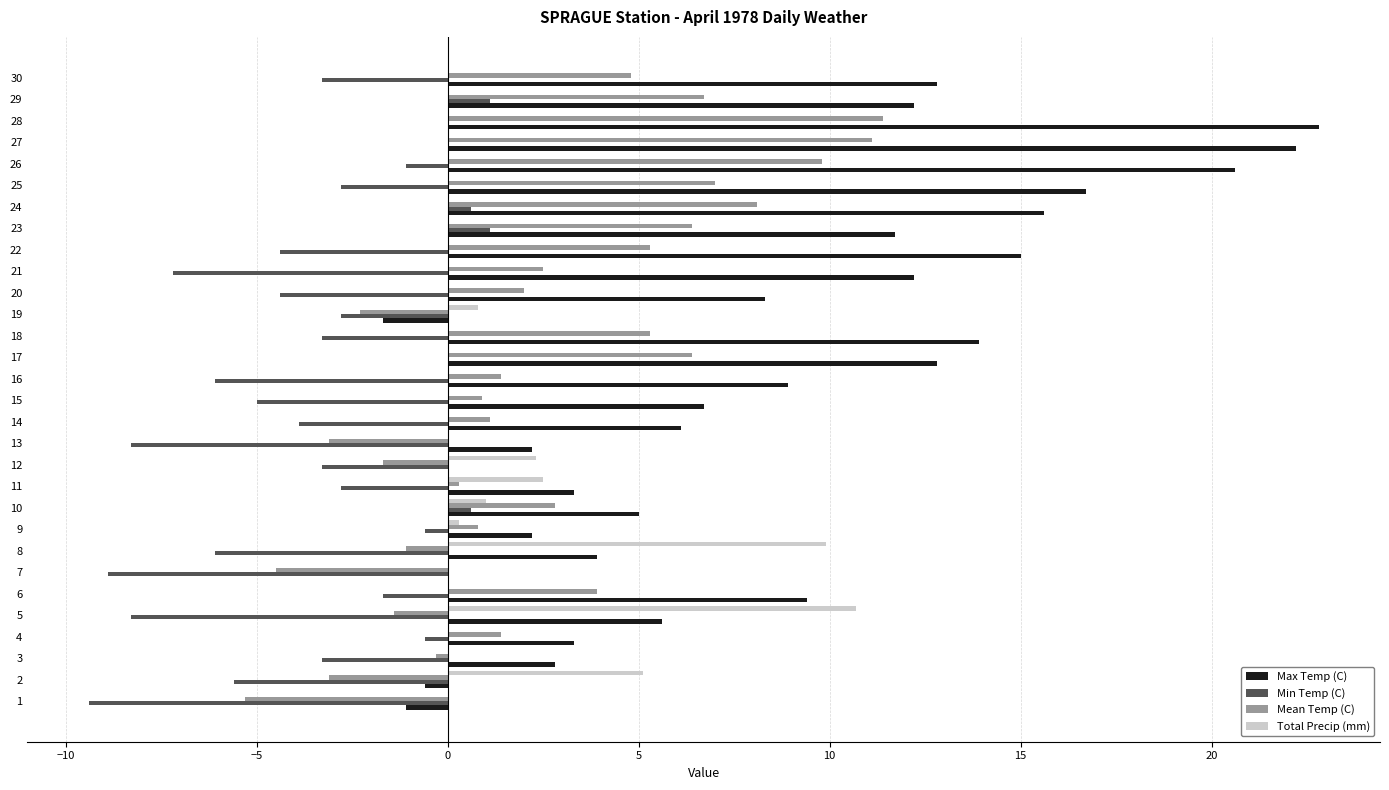

What is the maximum value for Max Temp (C)?

22.8